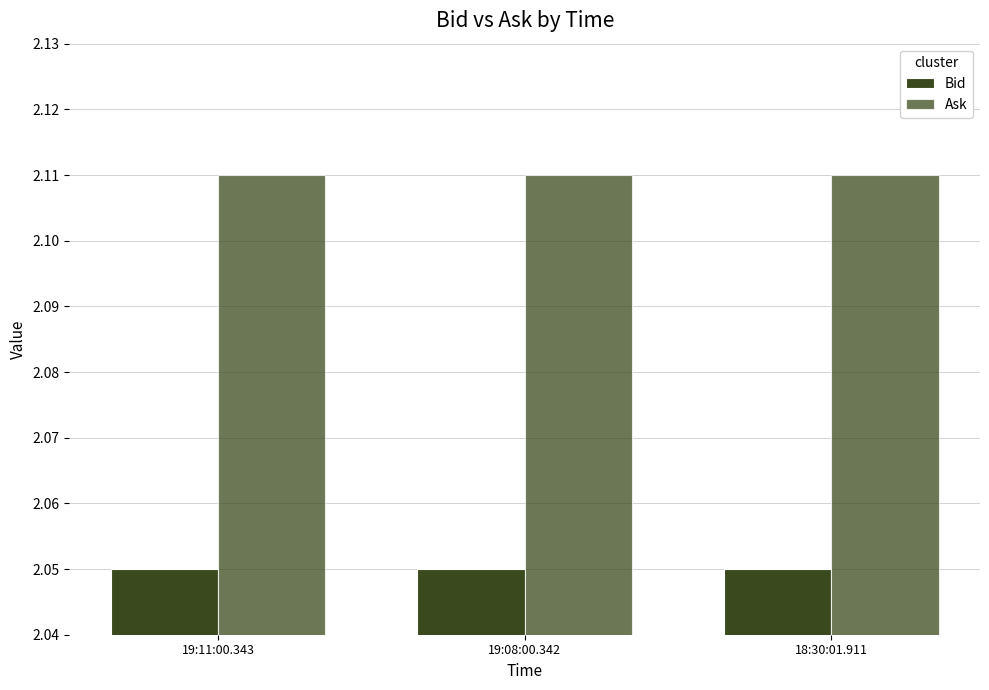

How many bars are there in each group?

2